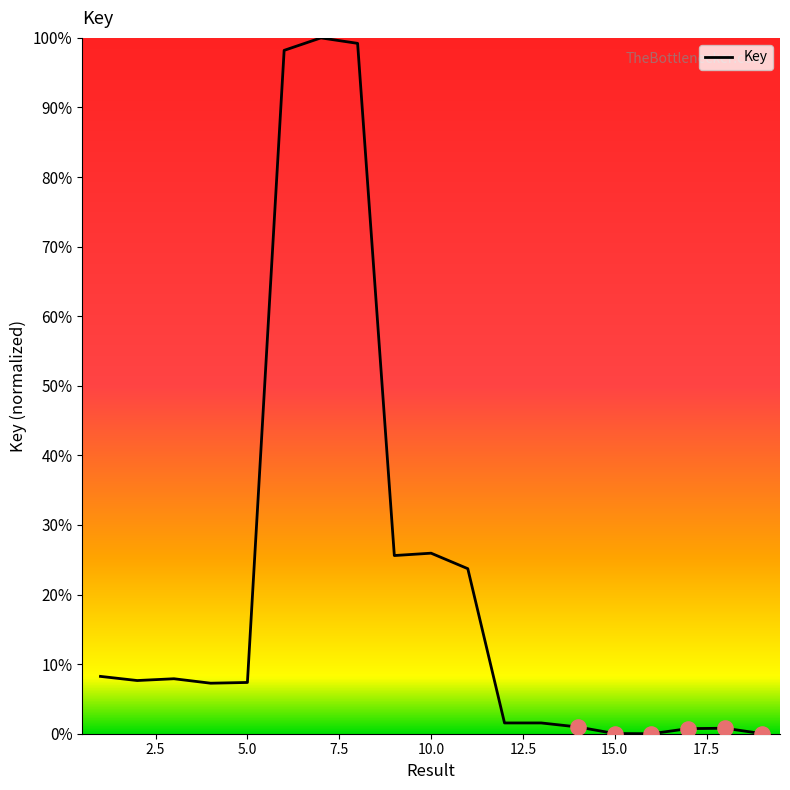

What is the difference between the maximum and minimum values?

100.0